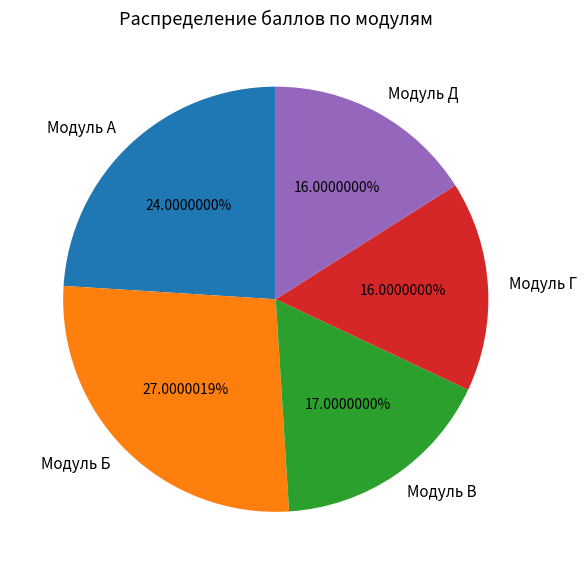

What percentage is the Модуль Б slice, to the nearest percent?

27%